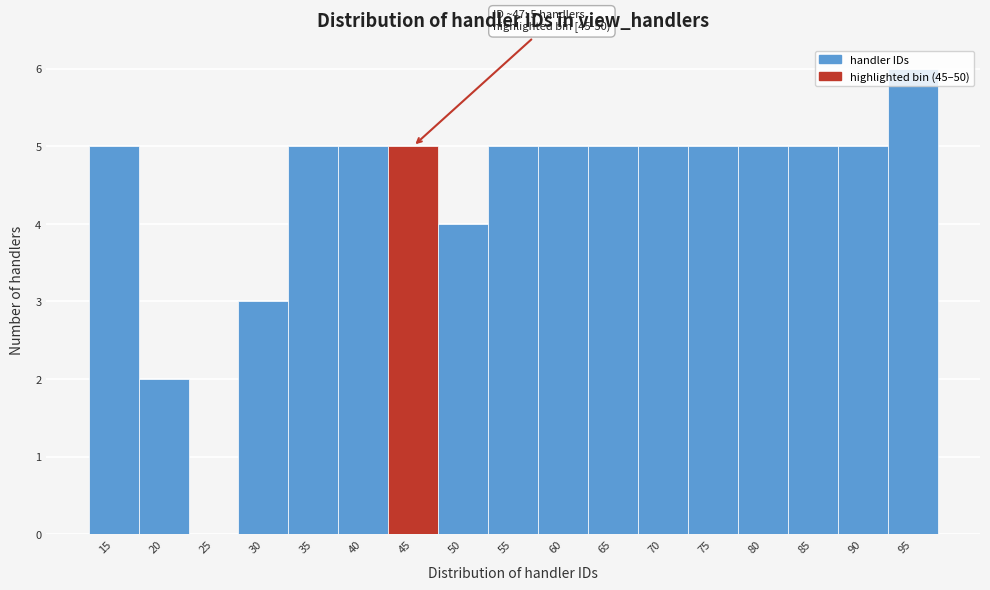

What is the approximate value at 50?

4